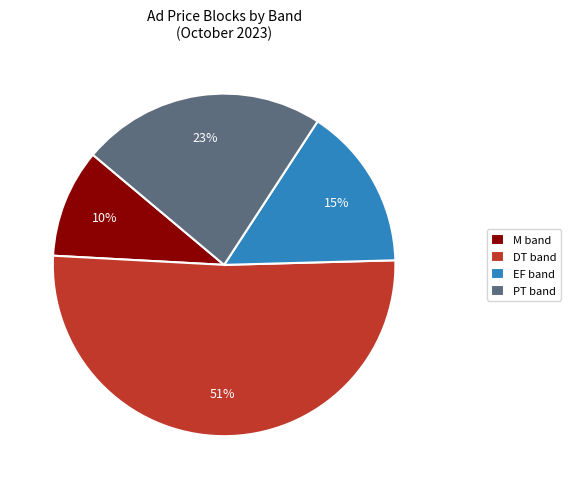

Is it true that PT band is 23% of the pie?

True